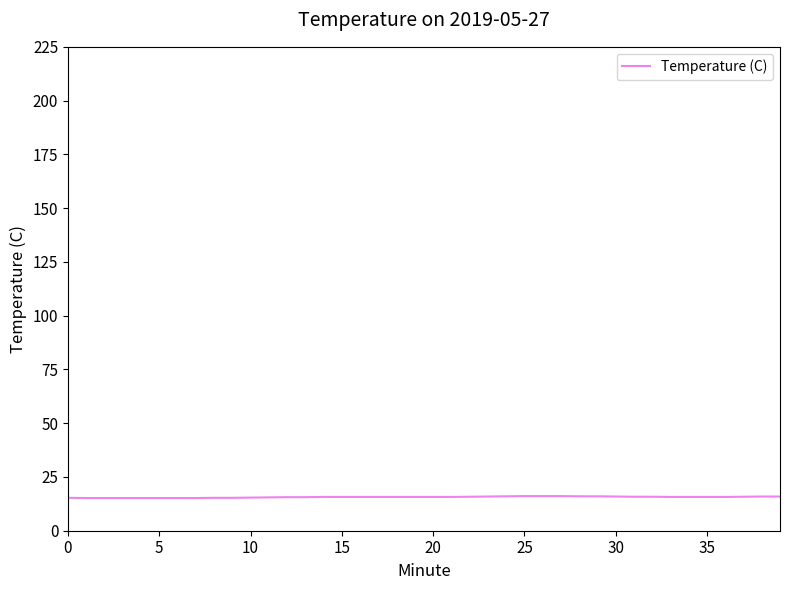

What is the greatest value displayed?

16.1